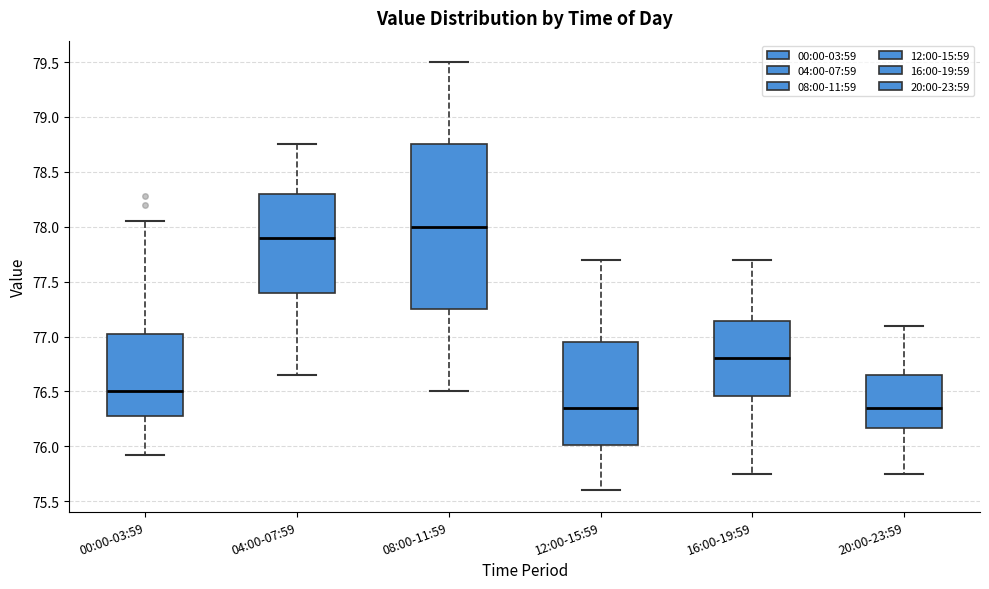

Reading left to right, transcribe this box plot: for each box, give where its median line is, the range the box spans, and where its two whiskers end, as read against the y-axis. The values are not printed on the chart, so give them approximately, as read against the axis.

00:00-03:59: median 76.50, box 76.30 to 77.00, whiskers 75.90 to 78.05
04:00-07:59: median 77.90, box 77.40 to 78.30, whiskers 76.65 to 78.75
08:00-11:59: median 78.00, box 77.25 to 78.75, whiskers 76.50 to 79.50
12:00-15:59: median 76.35, box 76.00 to 76.95, whiskers 75.60 to 77.70
16:00-19:59: median 76.80, box 76.45 to 77.15, whiskers 75.75 to 77.70
20:00-23:59: median 76.35, box 76.15 to 76.65, whiskers 75.75 to 77.10